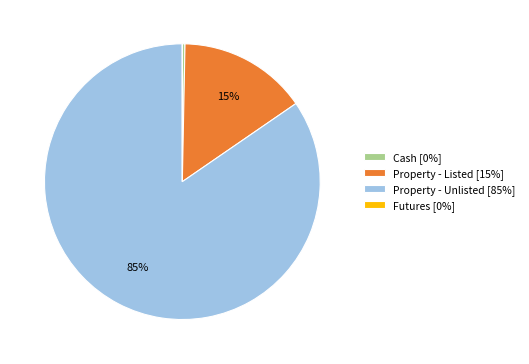

Does any single category account for the majority?

Yes